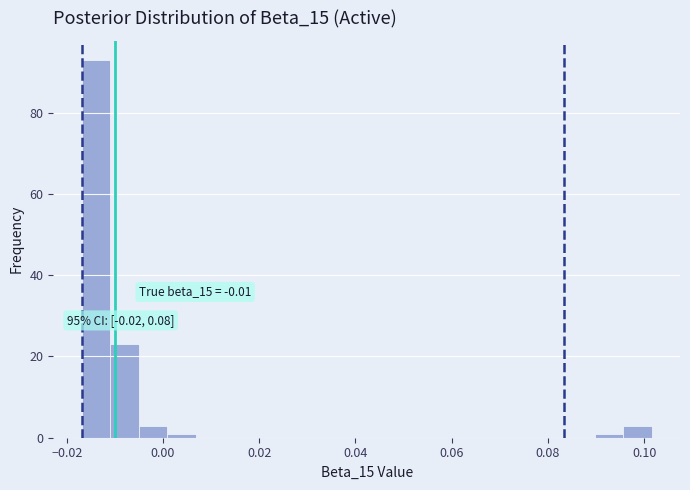

Read against the x-axis, roughly where is the centre of the tallest bar?

-0.014